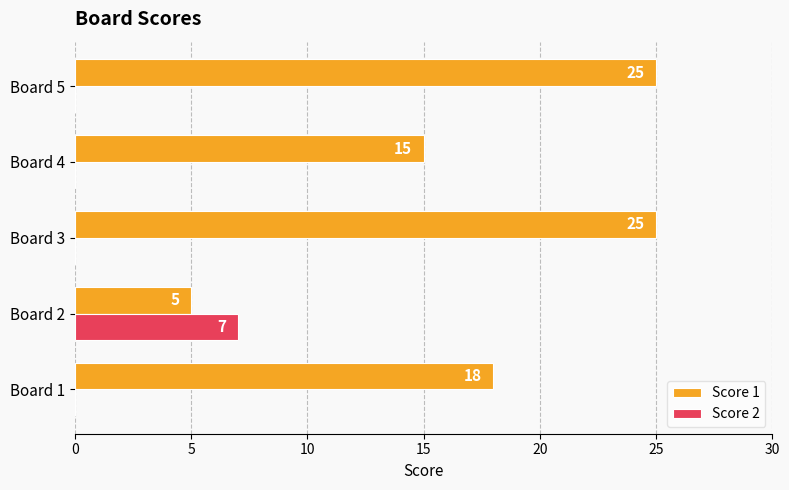

What is the total value across all series at Board 5?

25